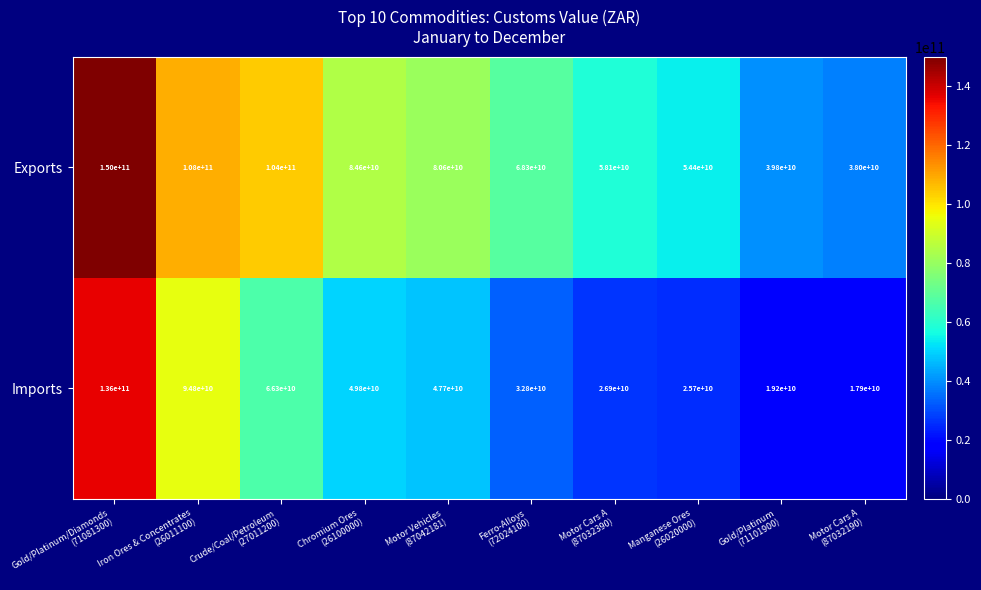

What is the spread (max minus min) of values at Gold/Platinum
(71101900)?

20600000000